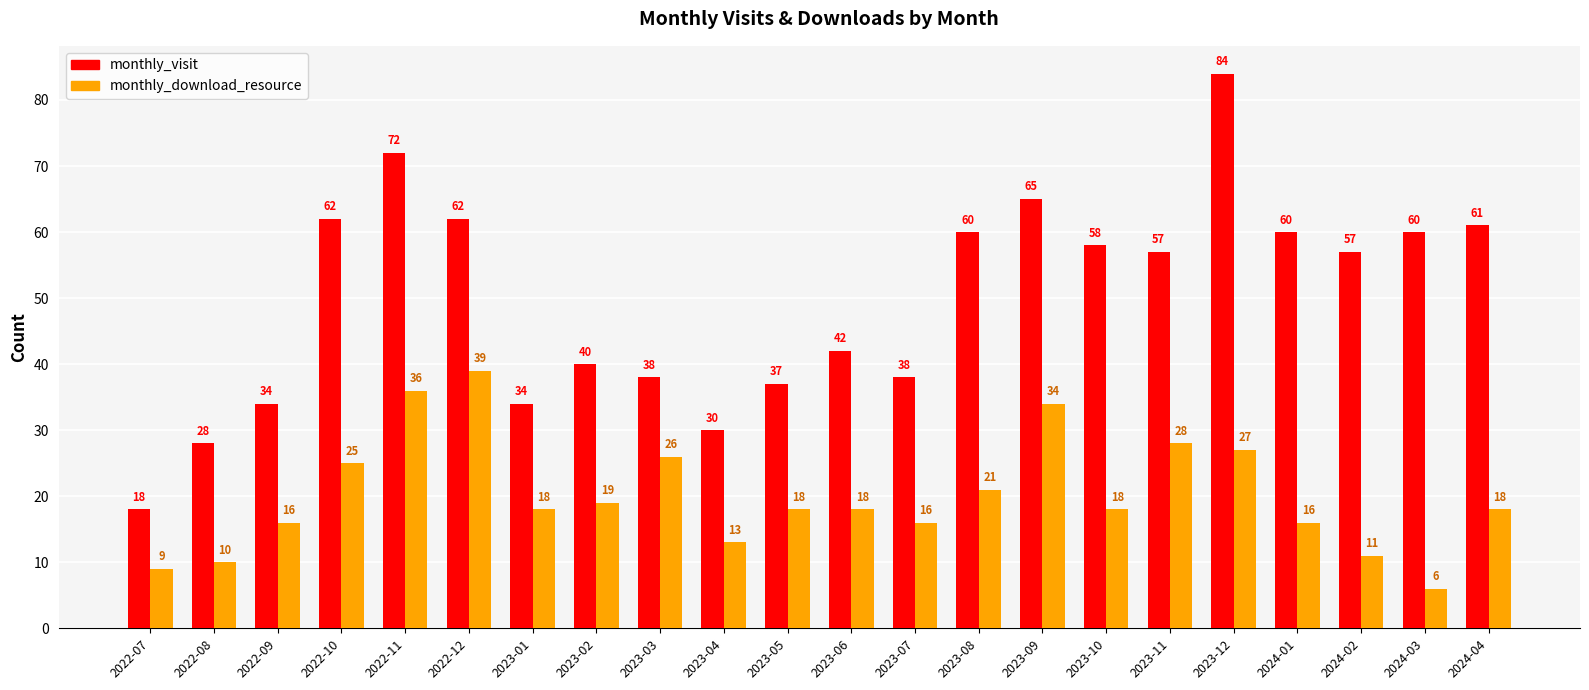

What is the value of the monthly_visit bar at the 14th from the left?

60